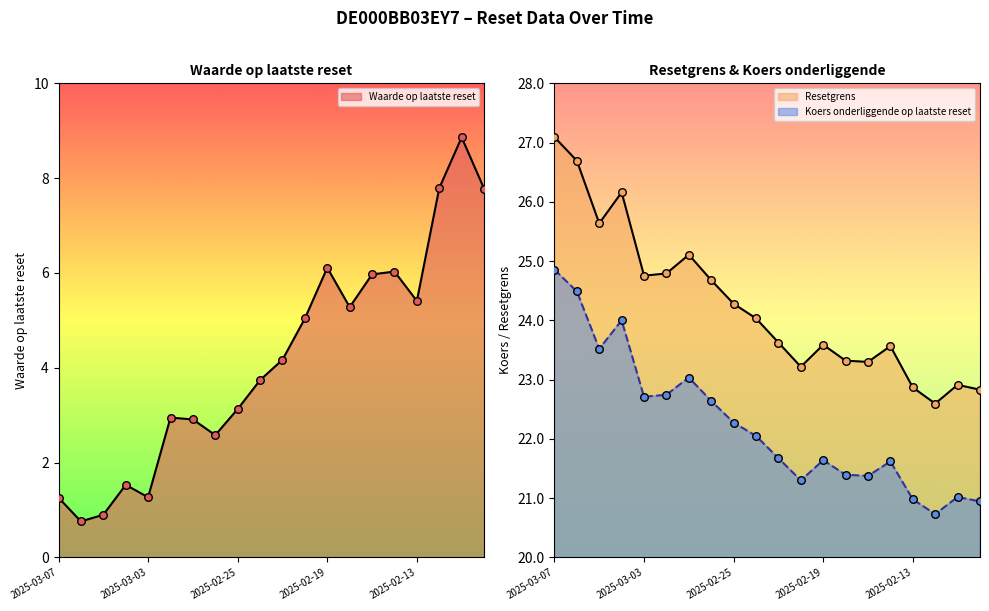

Which series reaches the minimum Y coordinate?

Waarde op laatste reset